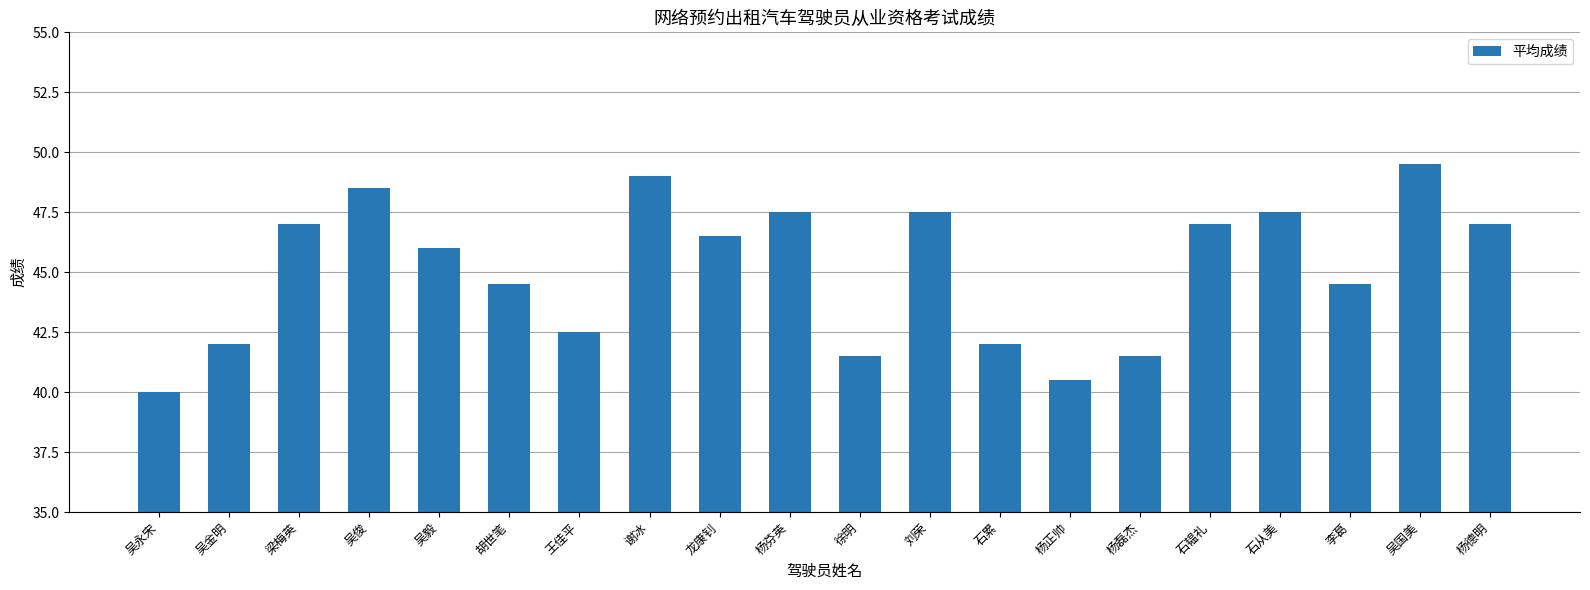

Is it true that the value at 杨正帅 is 40.5?

True